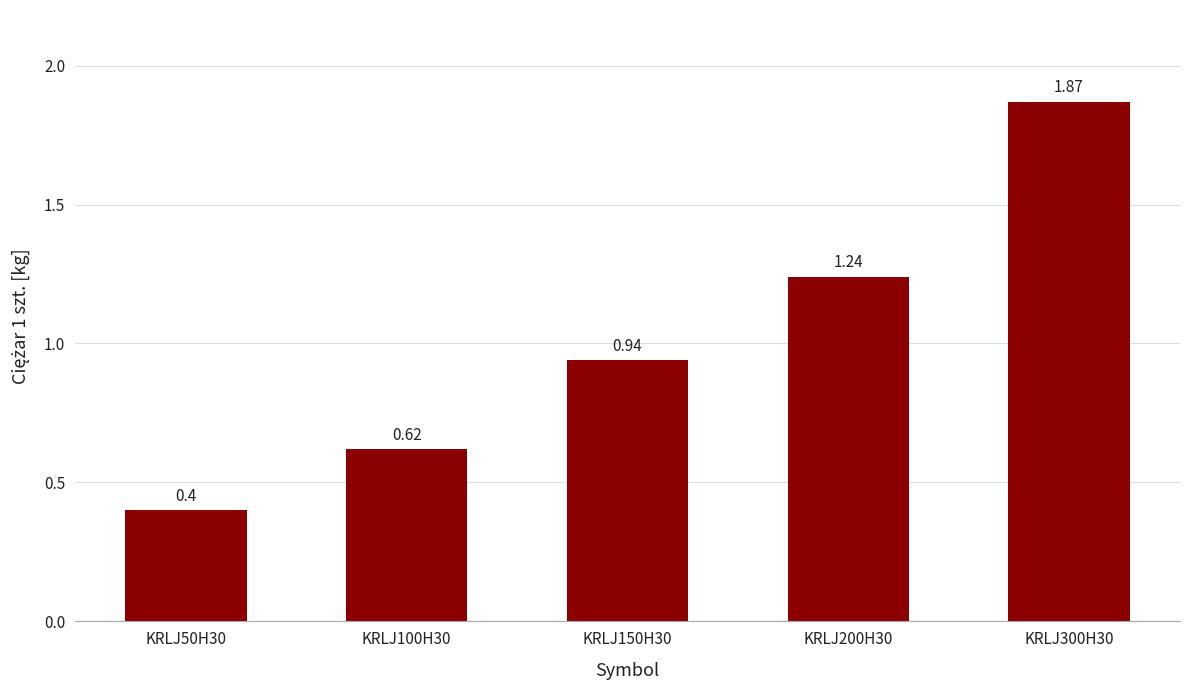

List the labels in order of value, smallest first.

KRLJ50H30, KRLJ100H30, KRLJ150H30, KRLJ200H30, KRLJ300H30